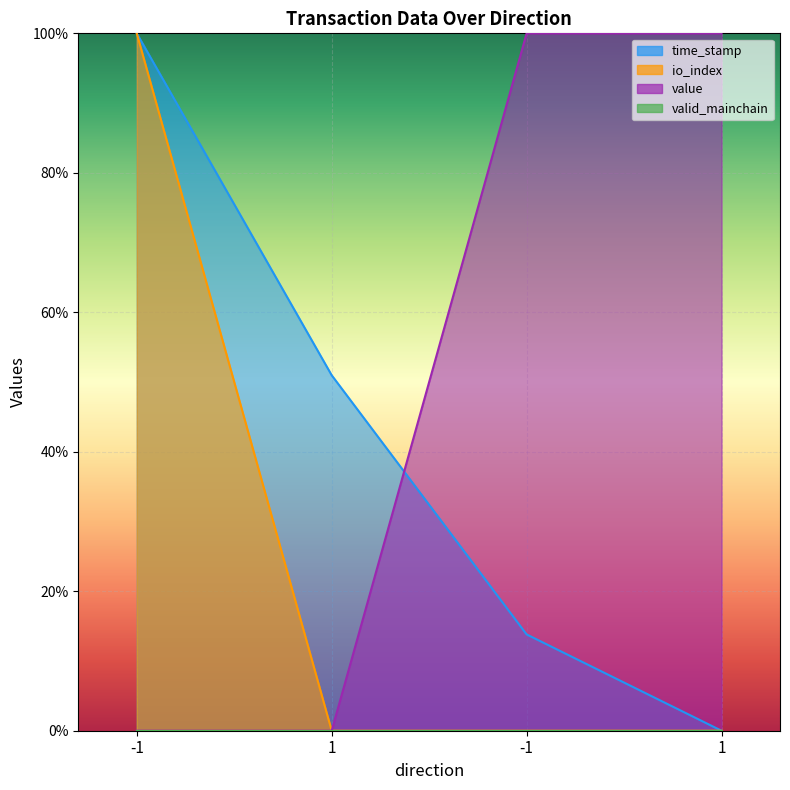

True or false: io_index and time_stamp cross at least once.

False